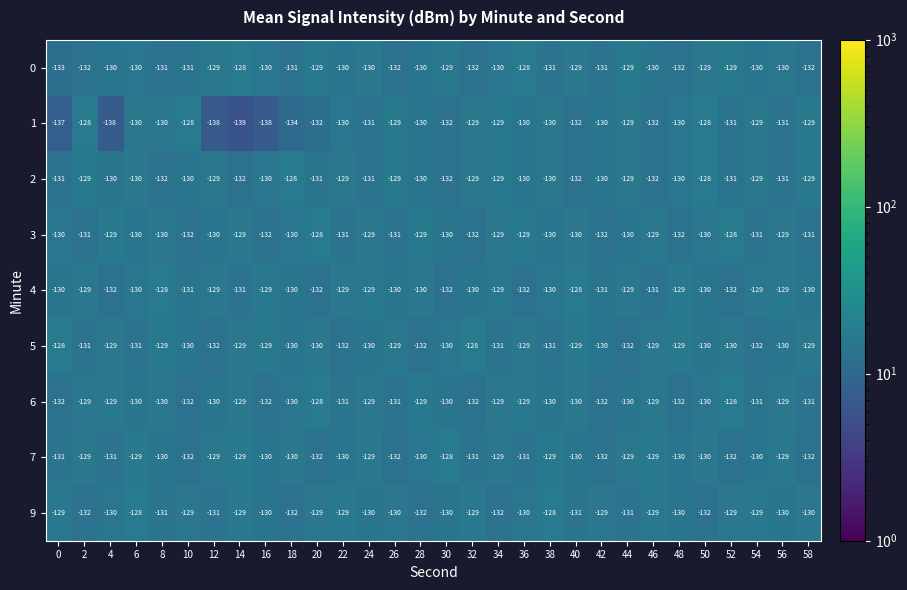

How many categories are shown in the chart?

30